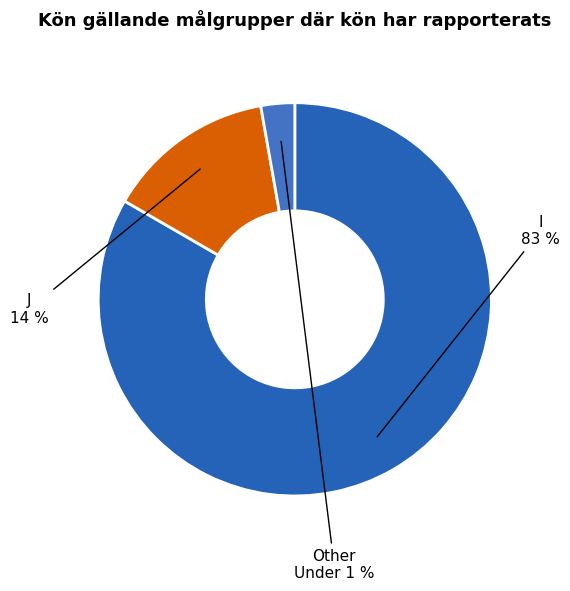

Which category has the smallest portion of the pie?

Other